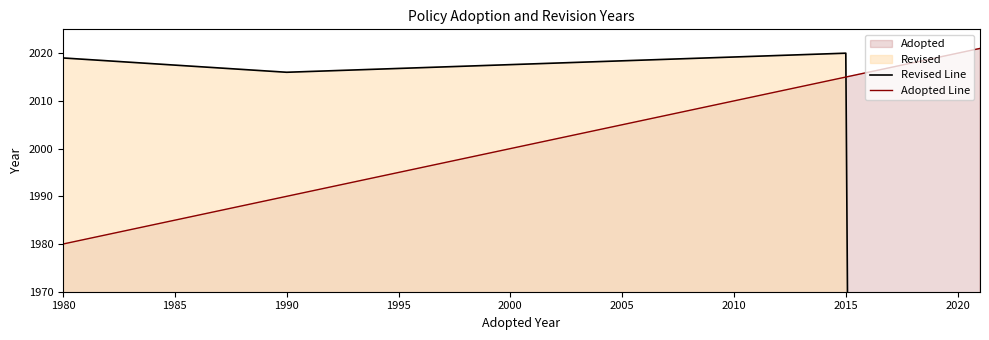

Which category has the lowest value in the Adopted Line series?

1980